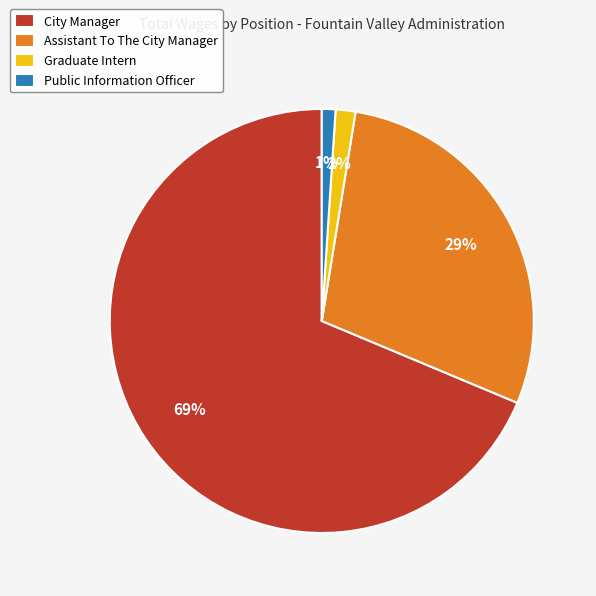

To the nearest percent, what is the average slice percentage?

25%